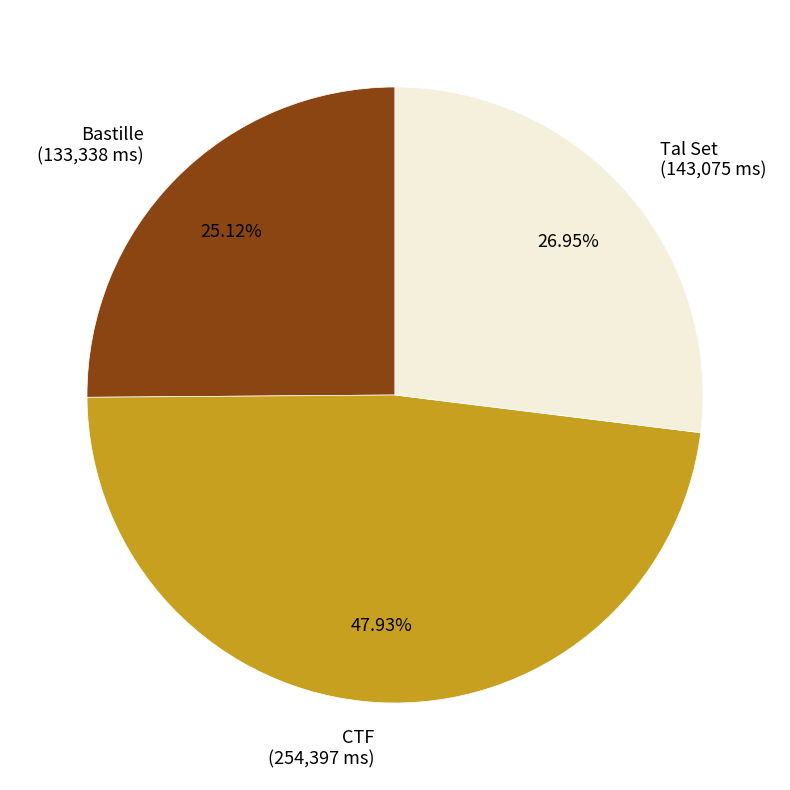

Count the number of slices in the pie.

3